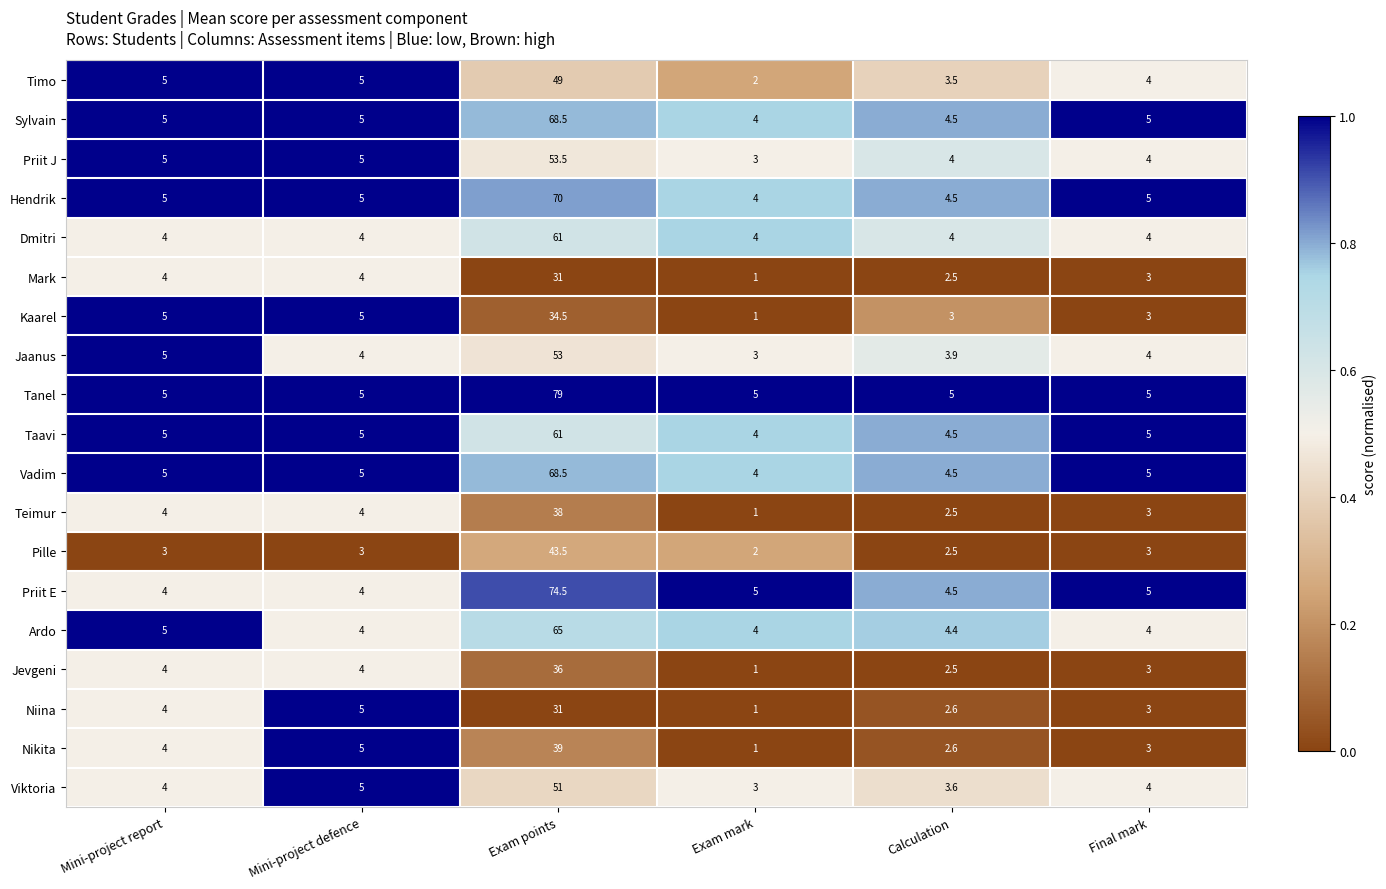

The value of Kaarel at Mini-project defence is 6.9. True or false?

False